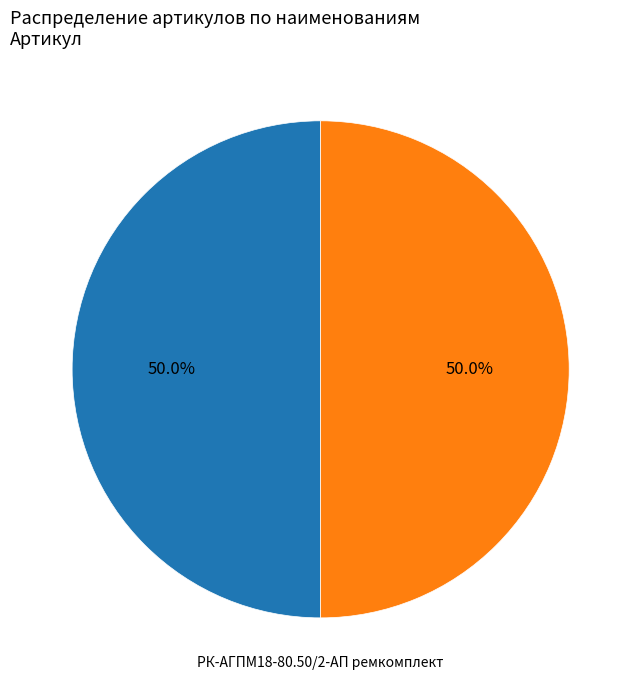

How many segments does this pie chart have?

2